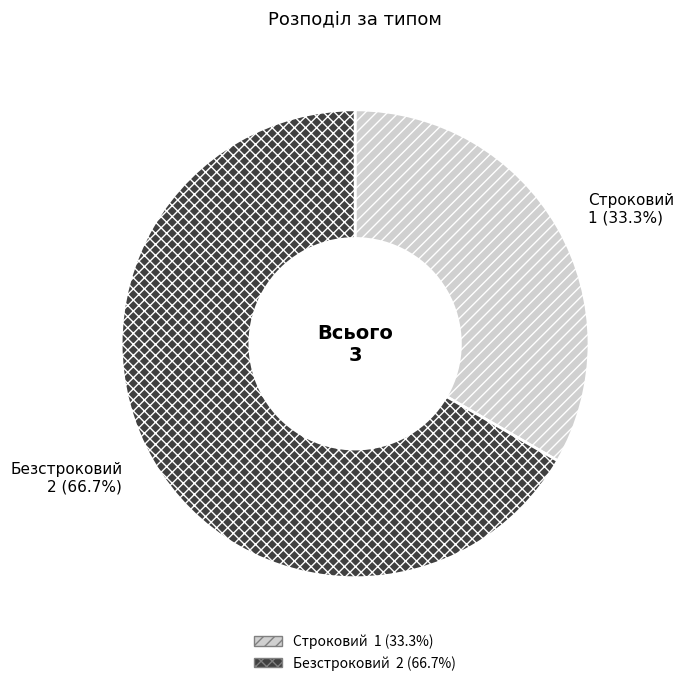

The Безстроковий slice represents 67% of the pie. True or false?

True